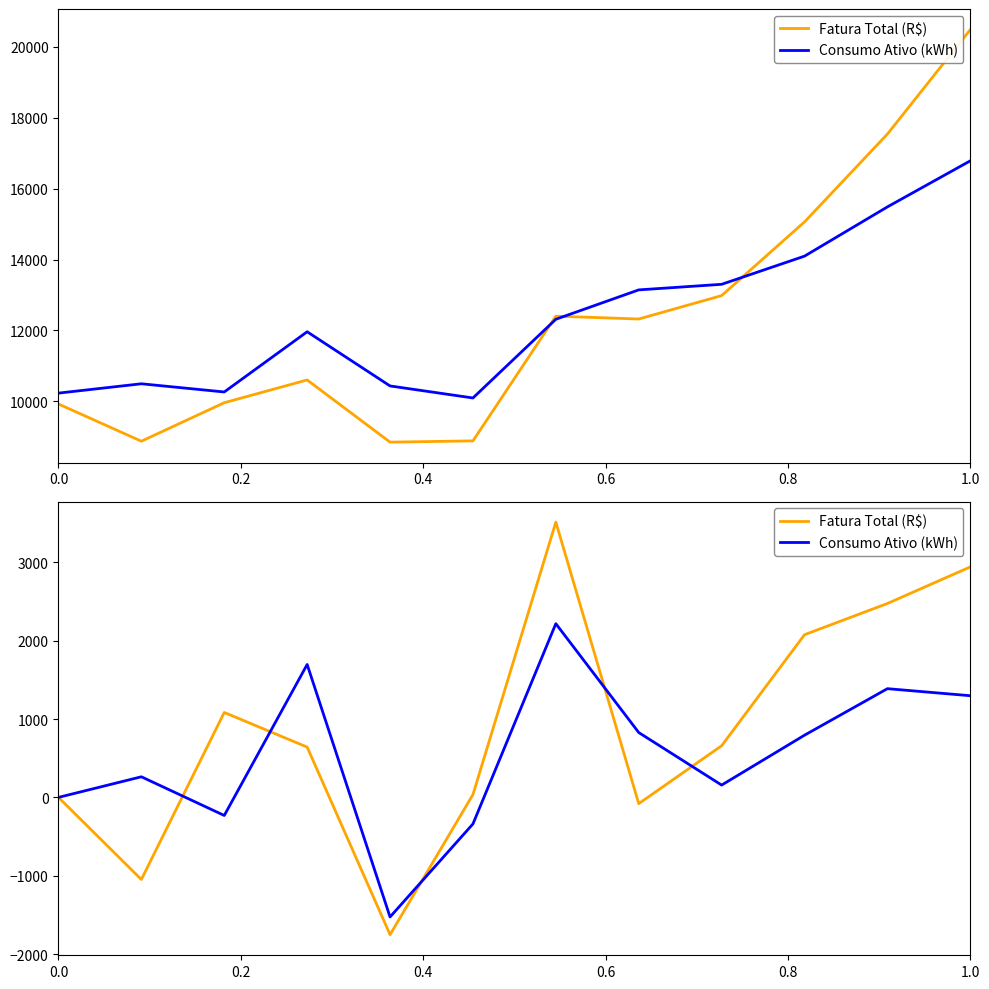

What is the difference between the maximum and minimum values in the Fatura Total (R$) series?

5267.4